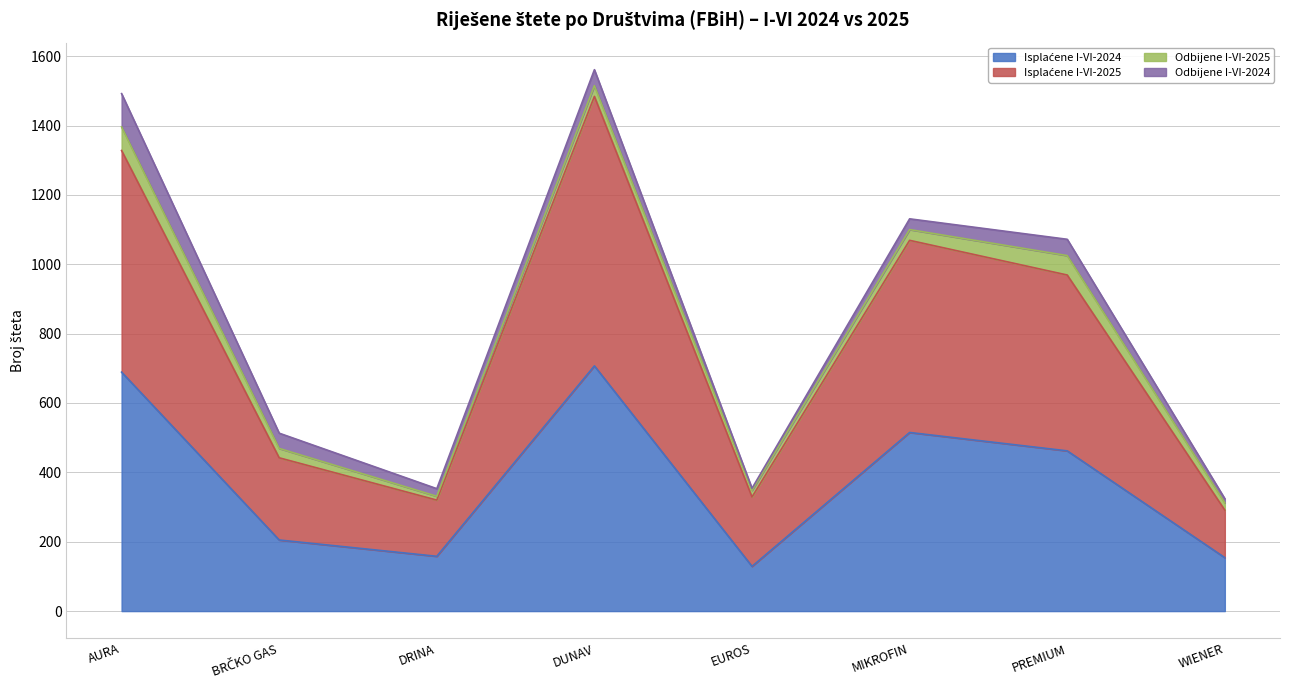

What is the total value across all series at AURA?

1492